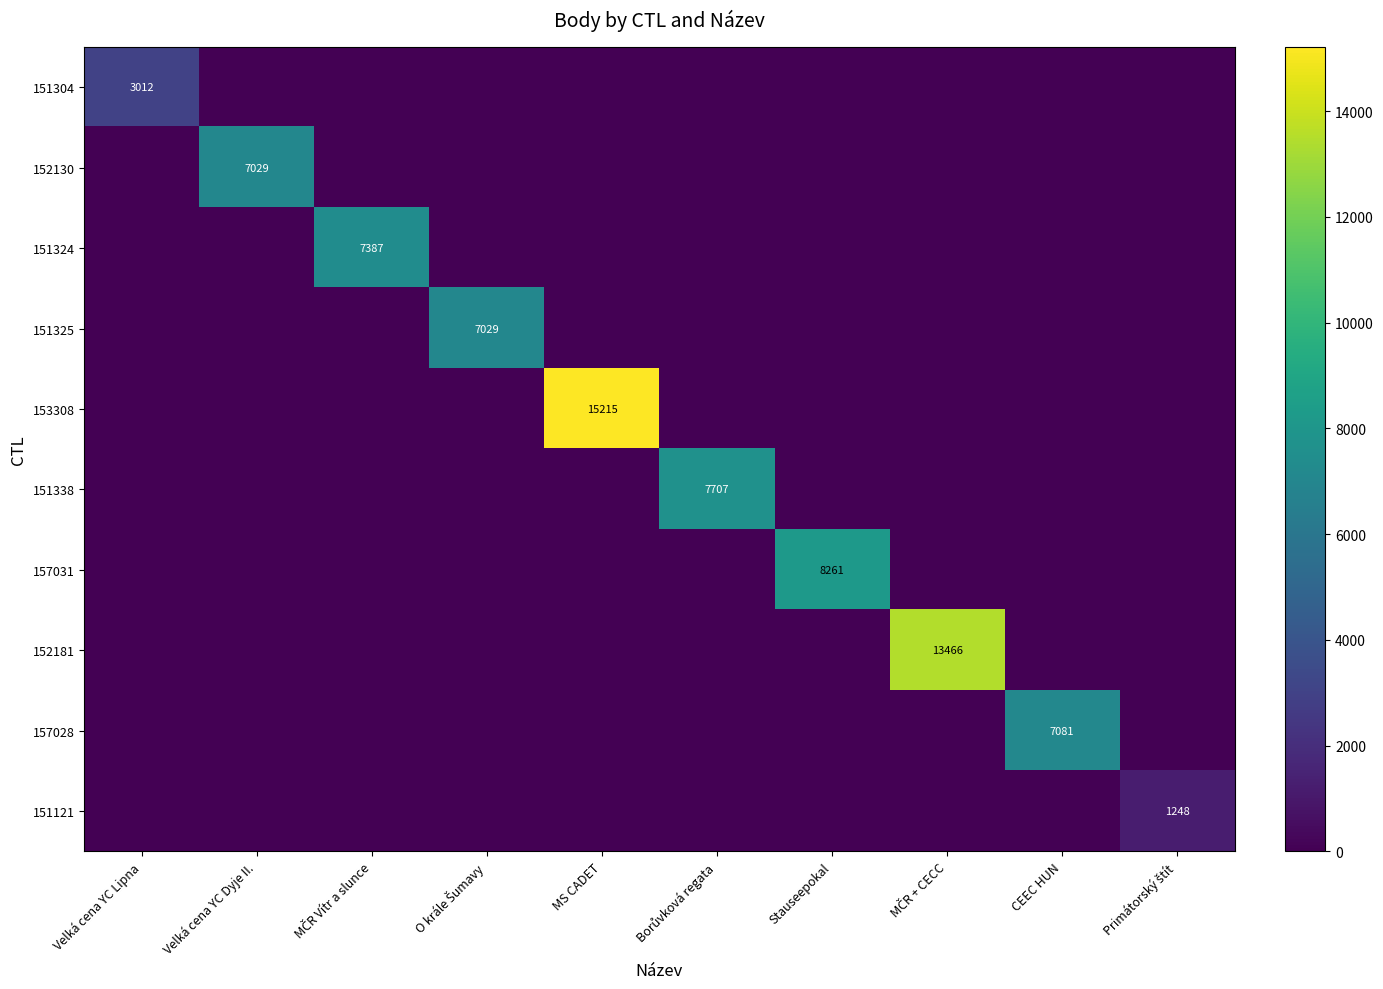

Where is 151338 nearest to the value 3853?

Velká cena YC Lipna